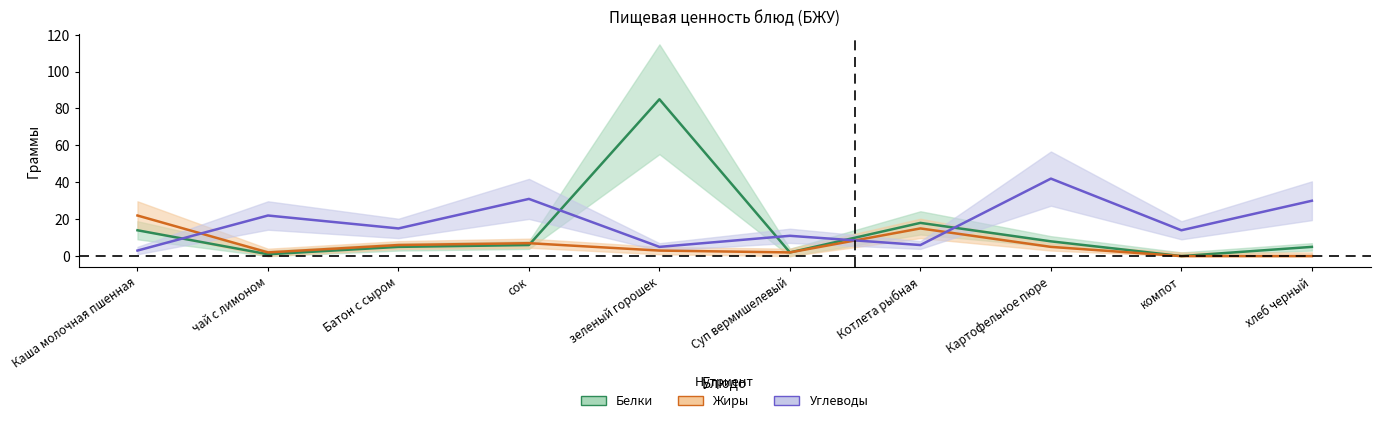

What is the difference between the Жиры values at зеленый горошек and хлеб черный?

3